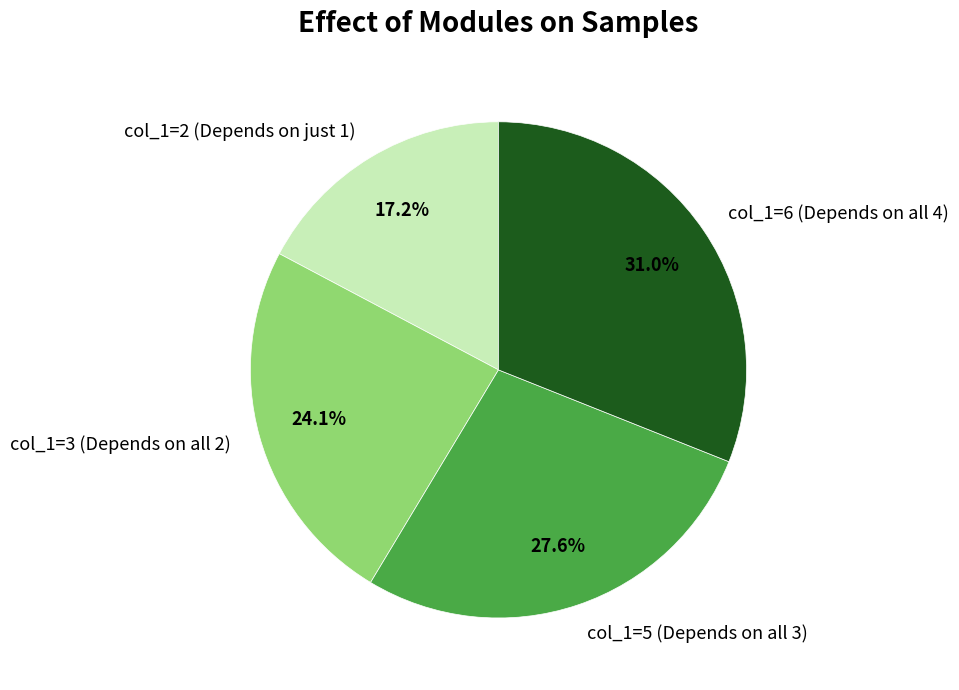

Which category has the smallest portion of the pie?

col_1=2 (Depends on just 1)